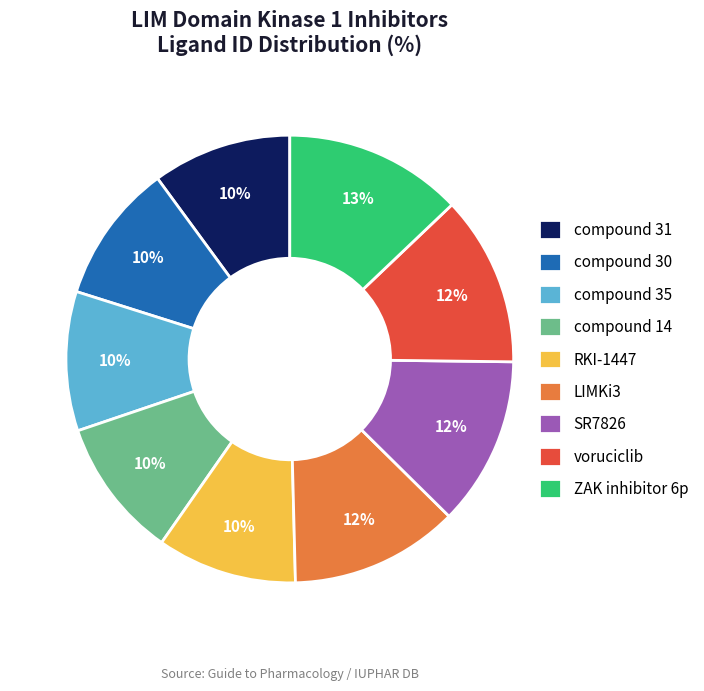

How many segments does this pie chart have?

9